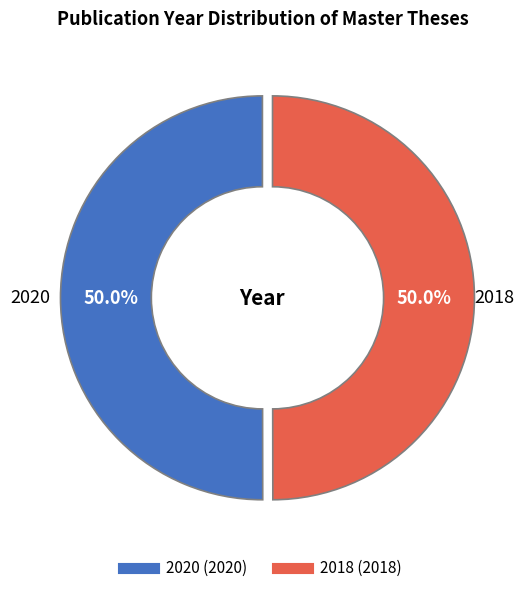

Approximately how many times larger is the value at 2018 compared to 2020?

1.0